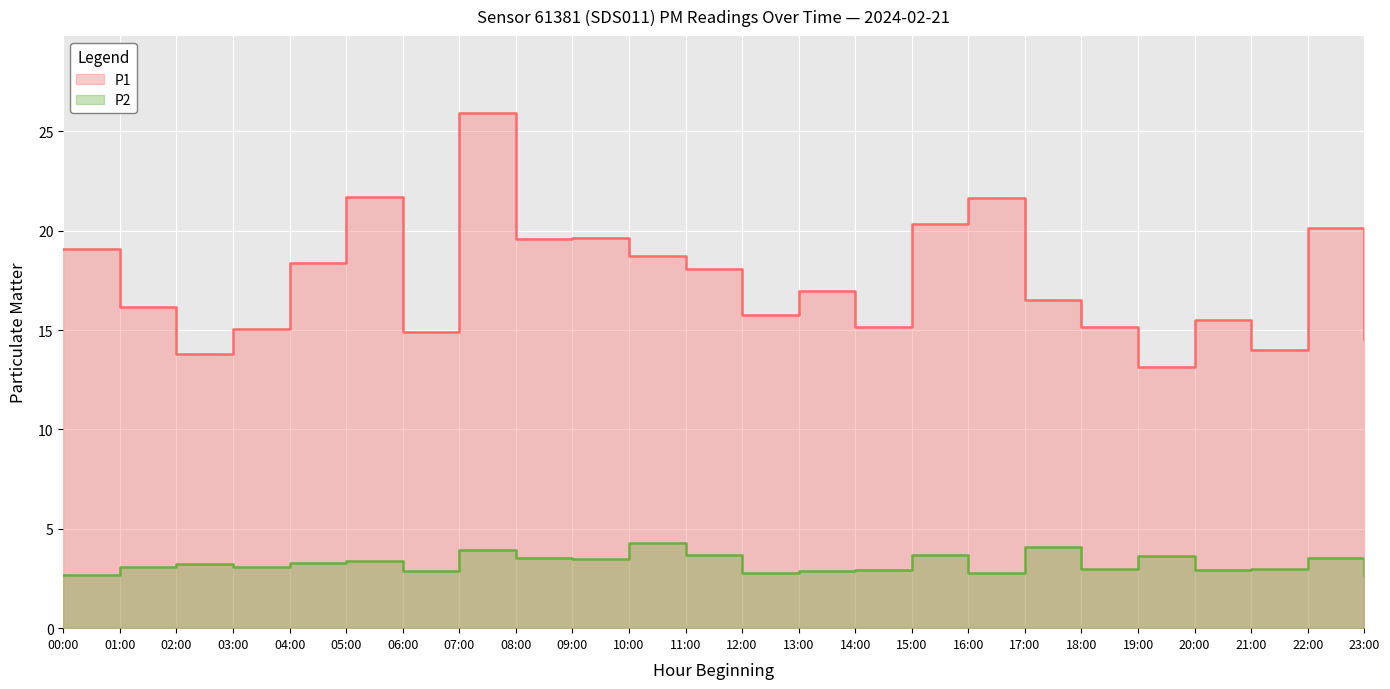

Is the value of P1 at 12:00 greater than the value of P2 at 03:00?

Yes